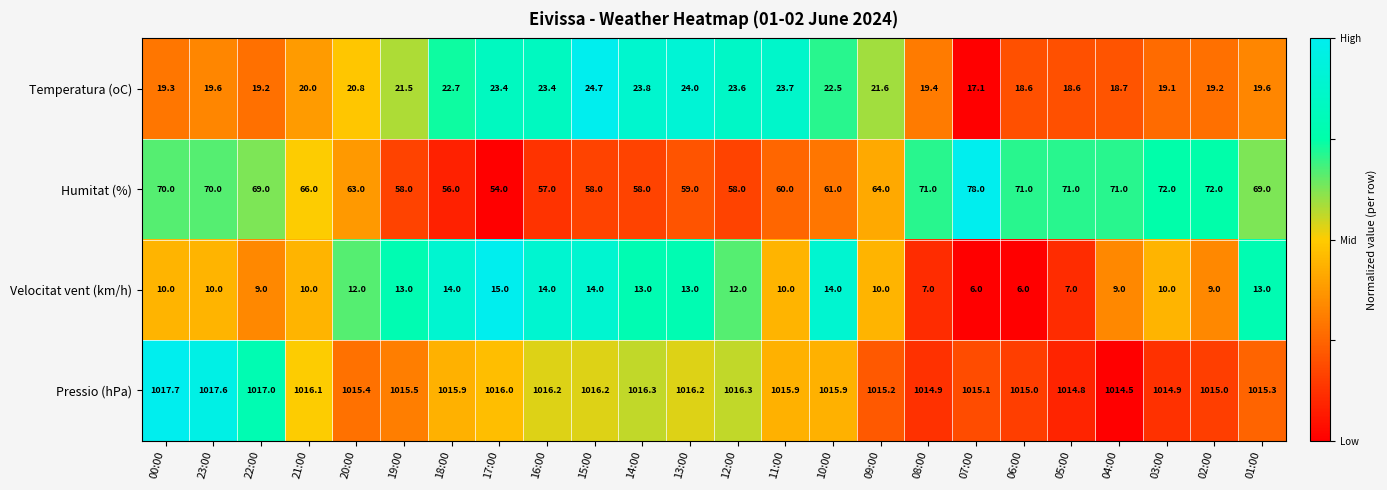

At 00:00, list the series in order from smallest to largest.

Velocitat vent (km/h), Temperatura (oC), Humitat (%), Pressio (hPa)